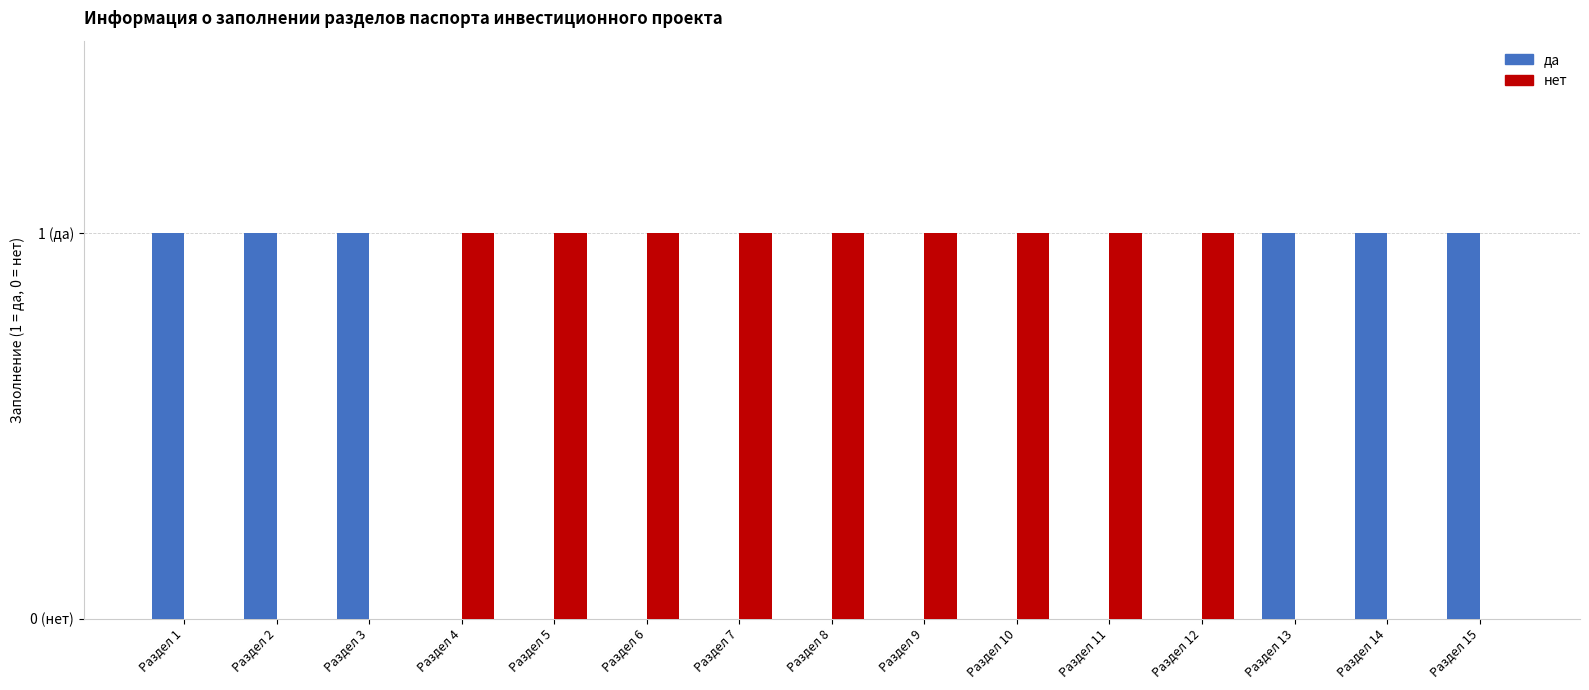

Is the value of да at Раздел 7 greater than the value of нет at Раздел 11?

No